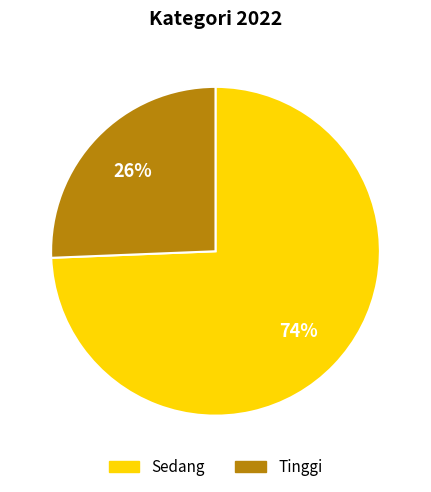

Does any single category account for the majority?

Yes